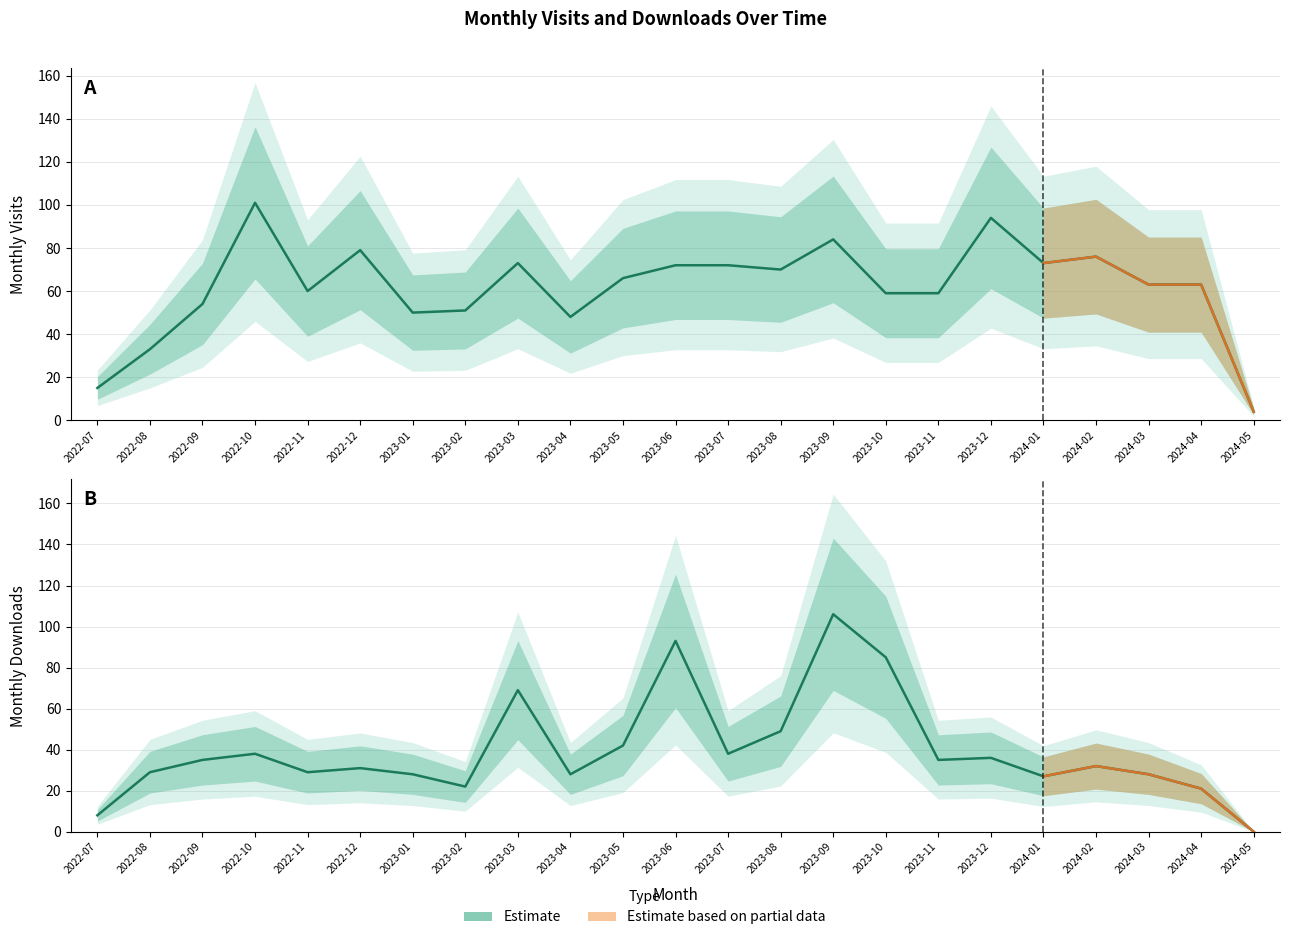

What is the approximate value of monthly_download_resource at 2022-10?

38